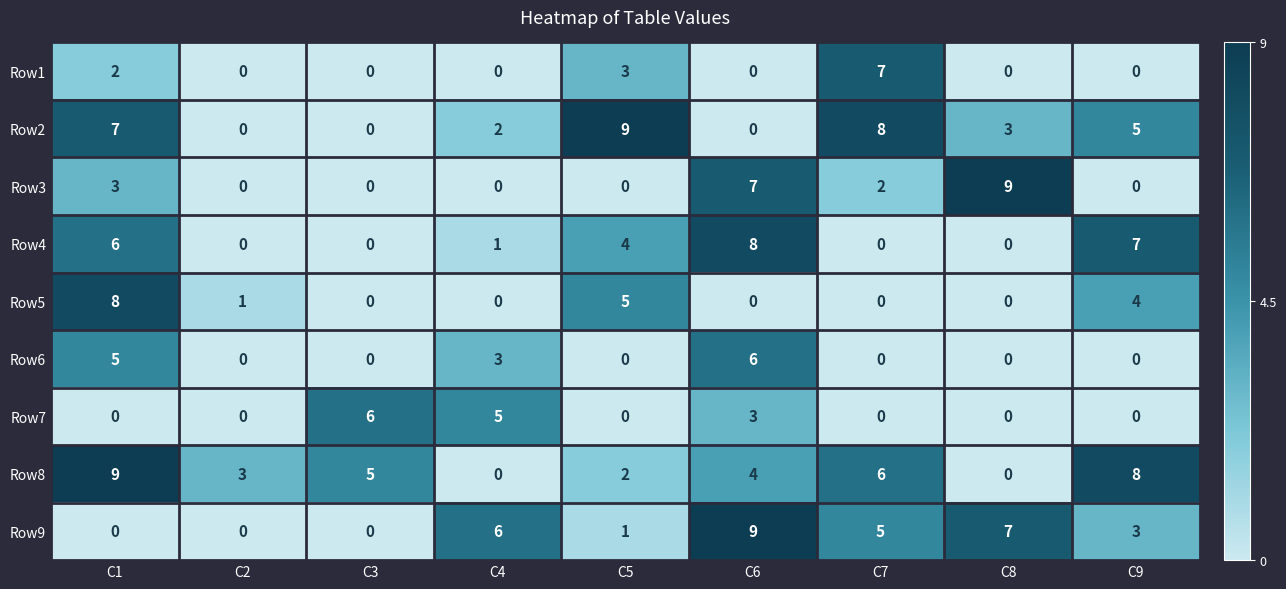

At which label is Row8 closest to 4?

C6